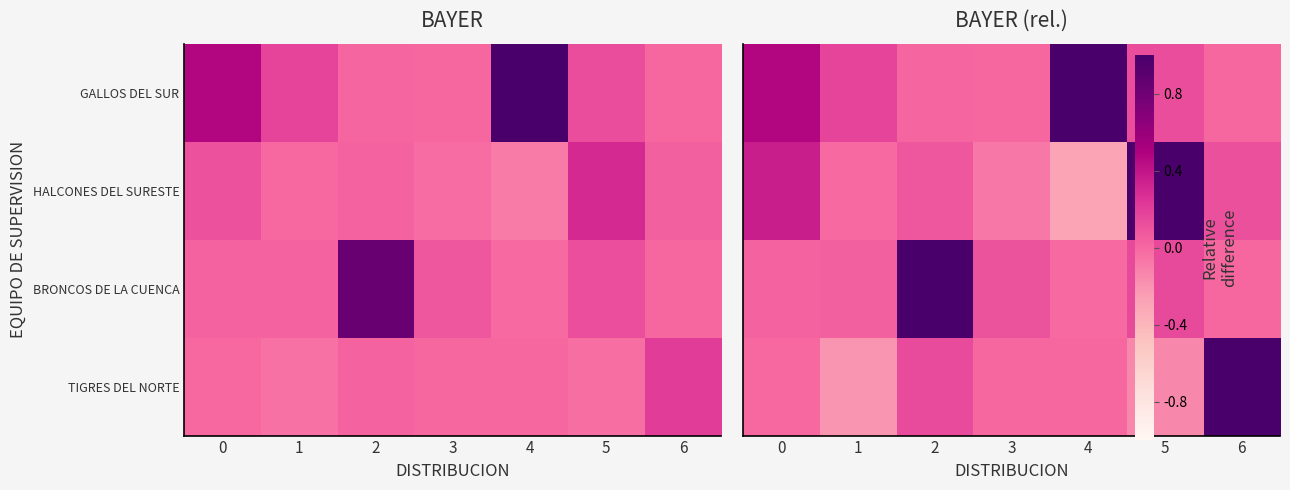

List the series in order of their peak value, lowest first.

TIGRES DEL NORTE, HALCONES DEL SURESTE, BRONCOS DE LA CUENCA, GALLOS DEL SUR